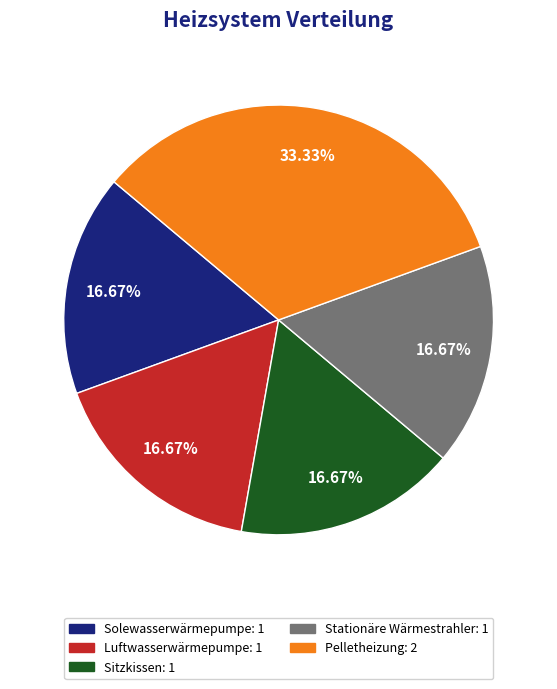

To the nearest percent, what is the difference between the largest and smallest slice percentages?

17%